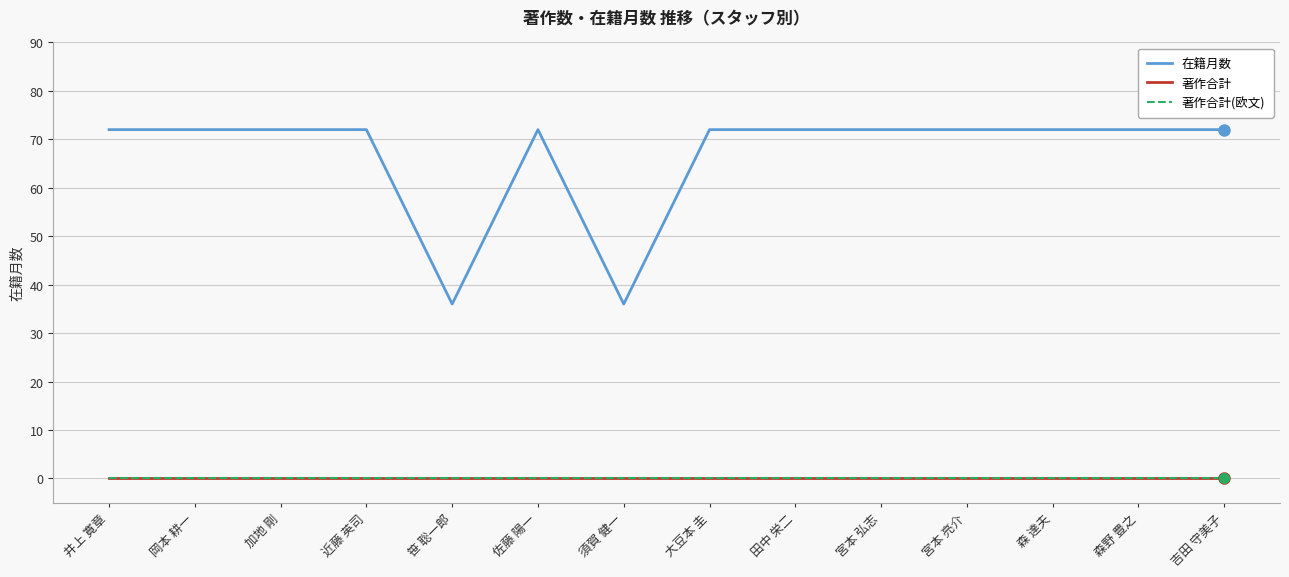

What is the value of the 在籍月数 point at the 5th from the left?

36